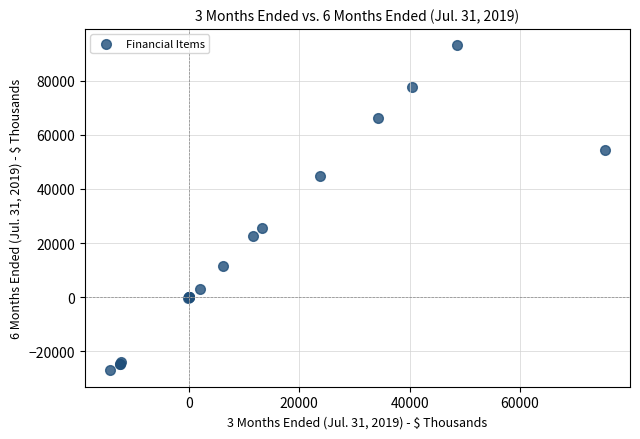

What Y value in the scatter plot is closest to 33041?

25699.0